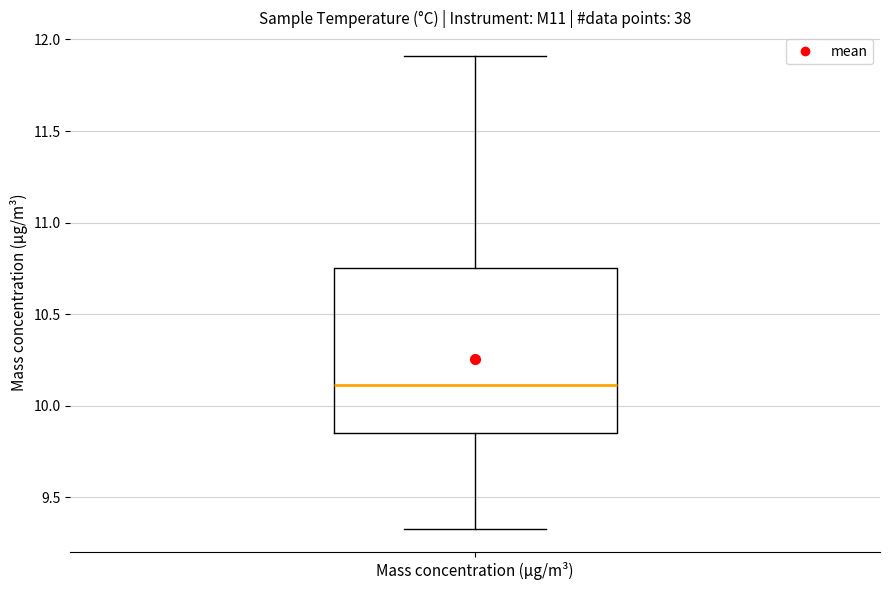

Where is the lower edge of the box for Mass concentration (μg/m³) on the y-axis? The values are not printed on the chart, so give them approximately, as read against the axis.

9.85